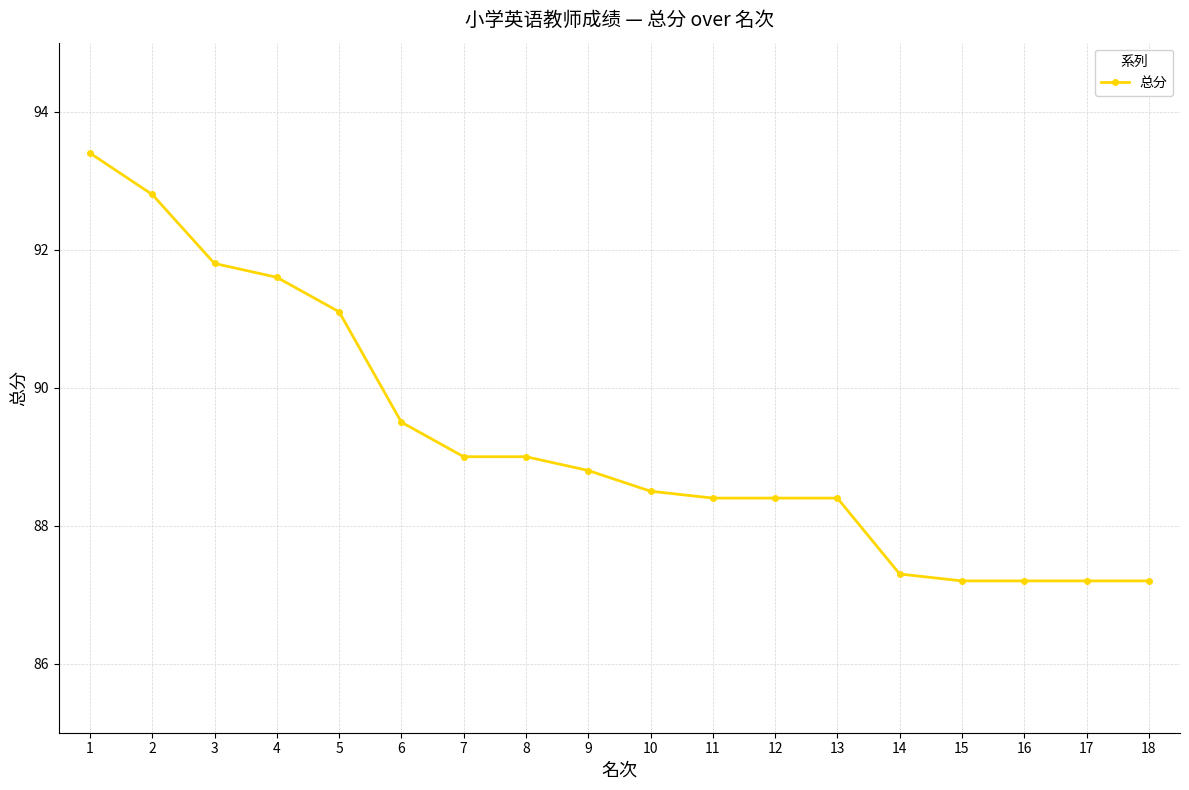

At which category does the chart reach its peak across all series?

1